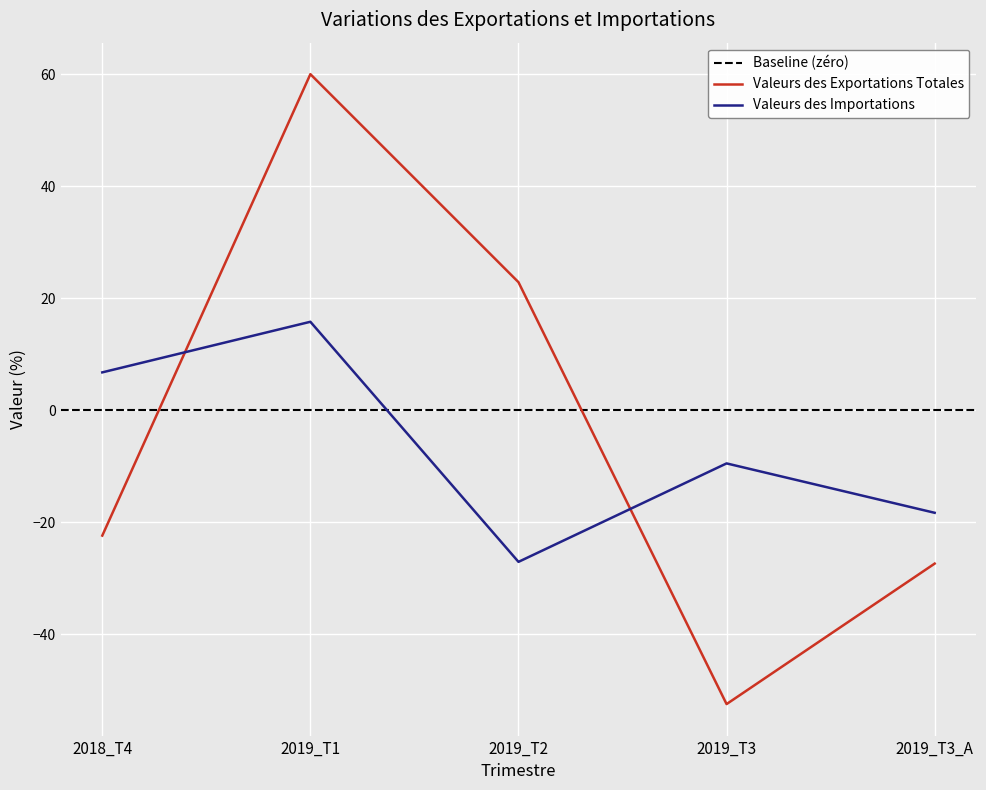

What is the sum of all Valeurs des Exportations Totales values?

-19.2